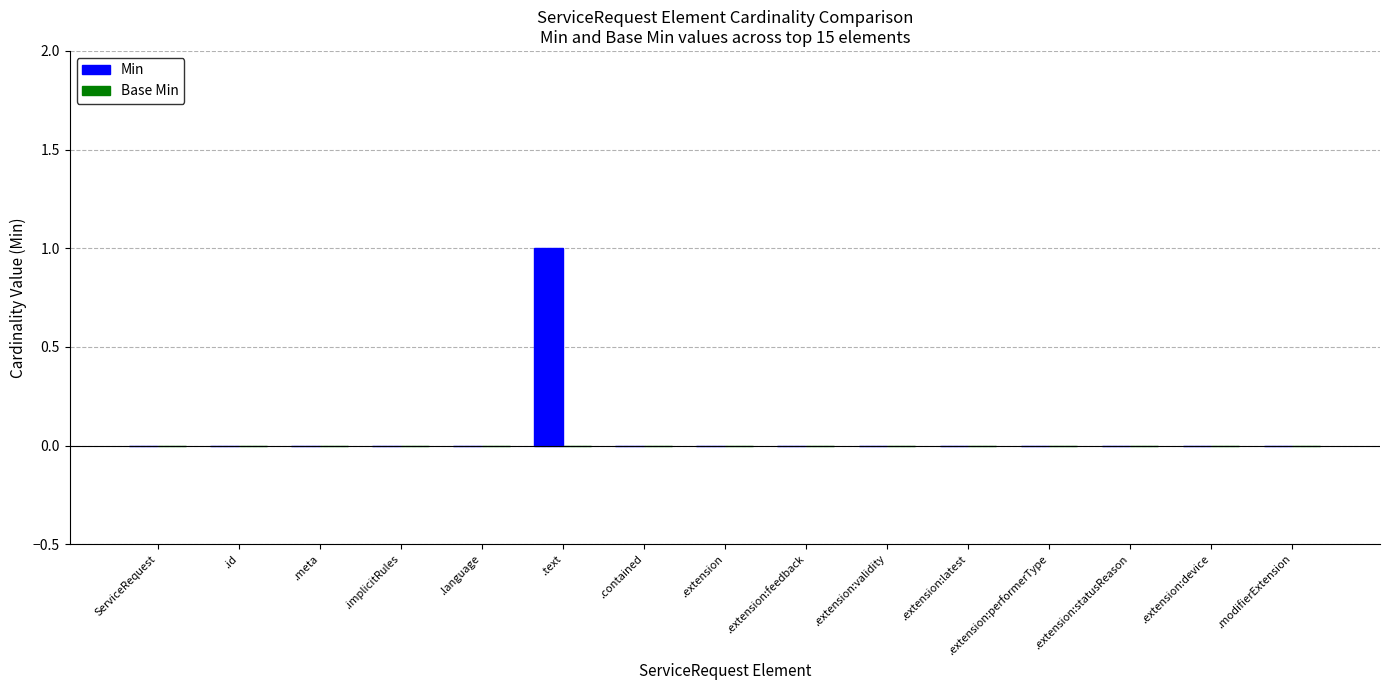

Which category has the highest value across all series?

.text